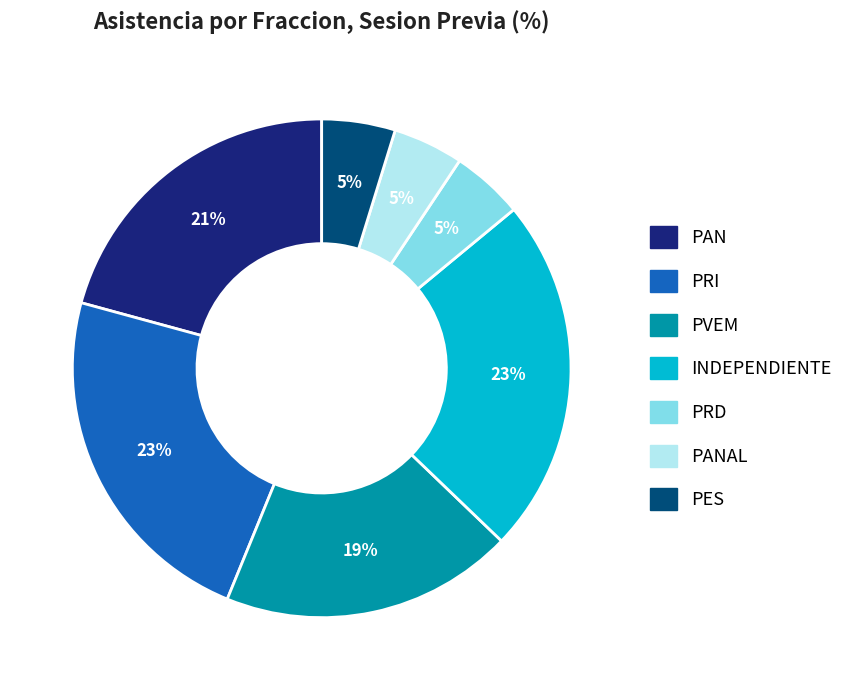

Does any single category account for the majority?

No